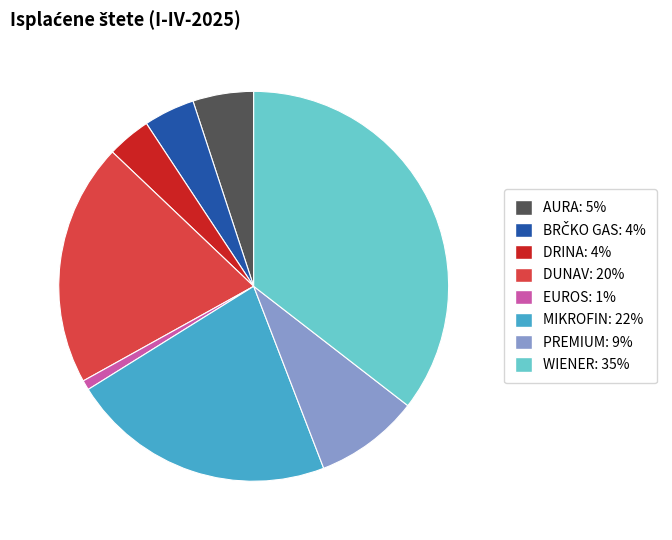

Is there any slice that represents more than half of the pie?

No